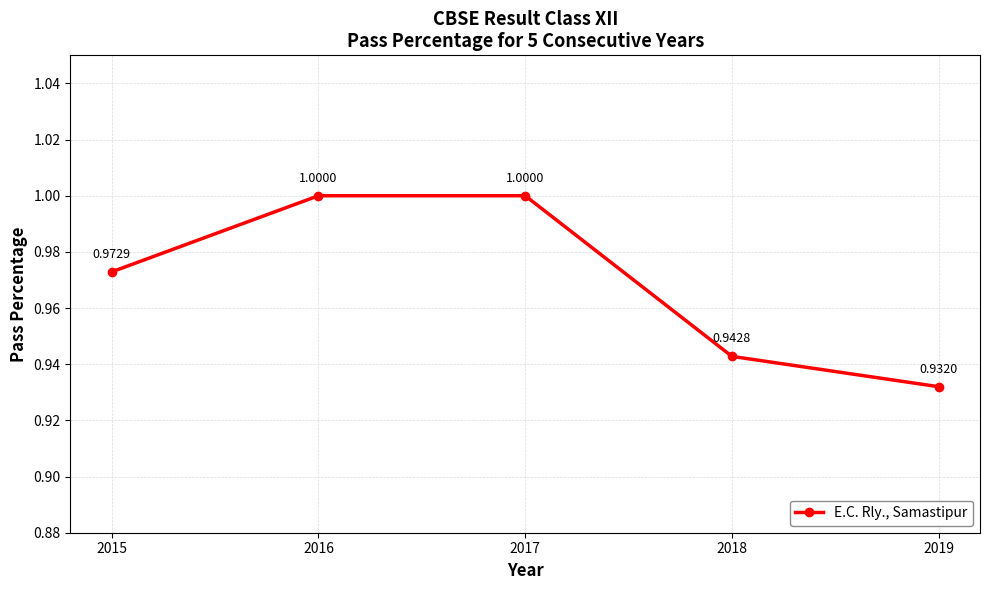

The chart shows a value of 0.4 at 2017. True or false?

False